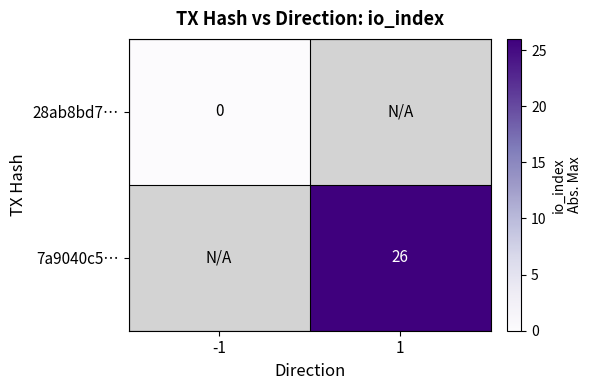

Is it true that 7a9040c5… equals 26 at 1?

True